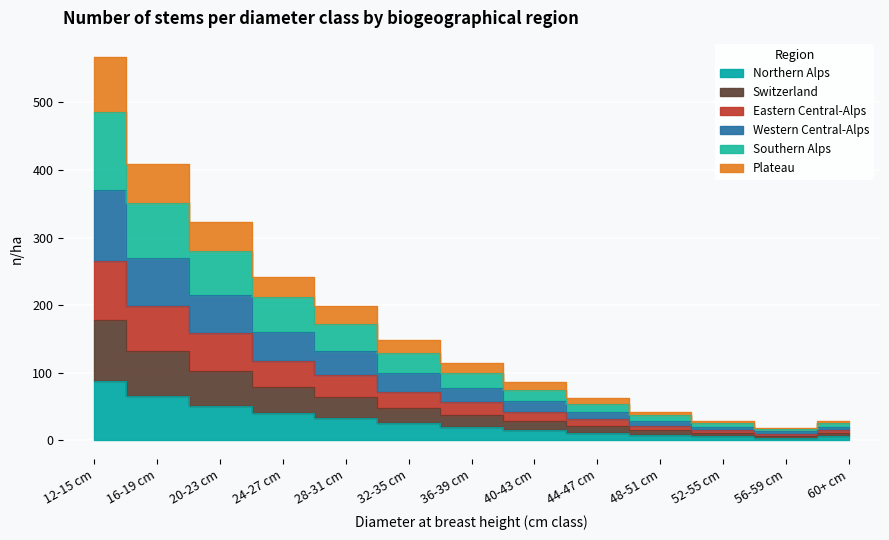

Rank the categories by Northern Alps value from lowest to highest.

56-59 cm, 52-55 cm, 60+ cm, 48-51 cm, 44-47 cm, 40-43 cm, 36-39 cm, 32-35 cm, 28-31 cm, 24-27 cm, 20-23 cm, 16-19 cm, 12-15 cm